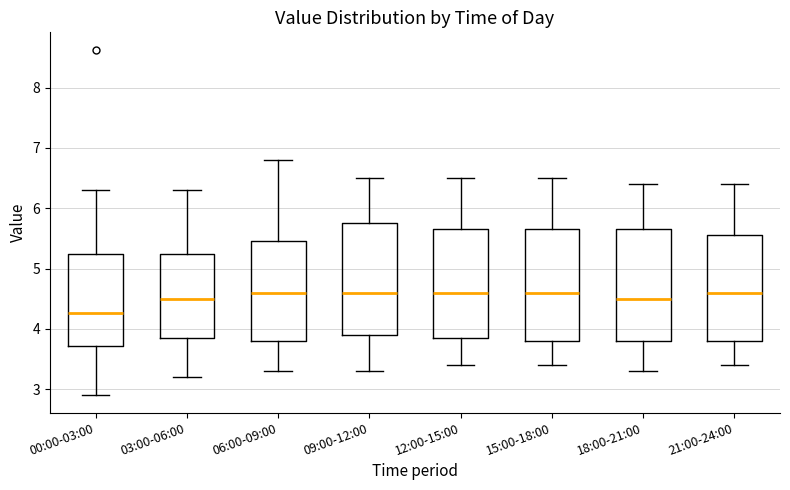

Where does the median line of the box for 00:00-03:00 sit on the y-axis? The values are not printed on the chart, so give them approximately, as read against the axis.

4.3